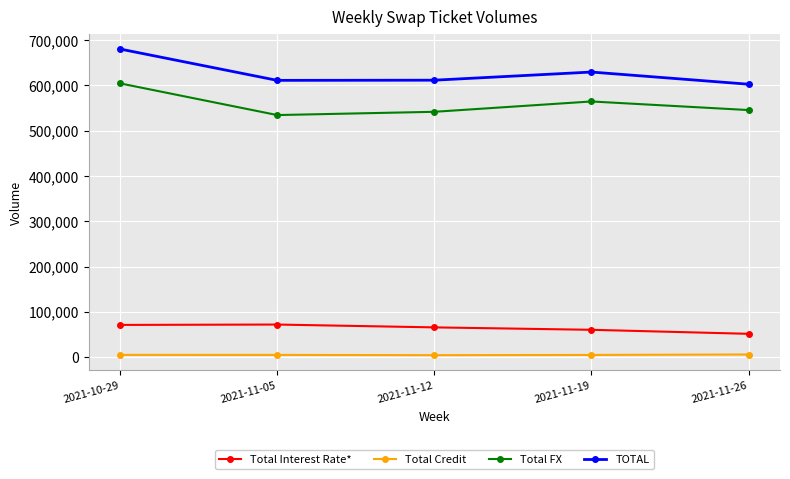

True or false: TOTAL and Total Interest Rate* cross at least once.

False